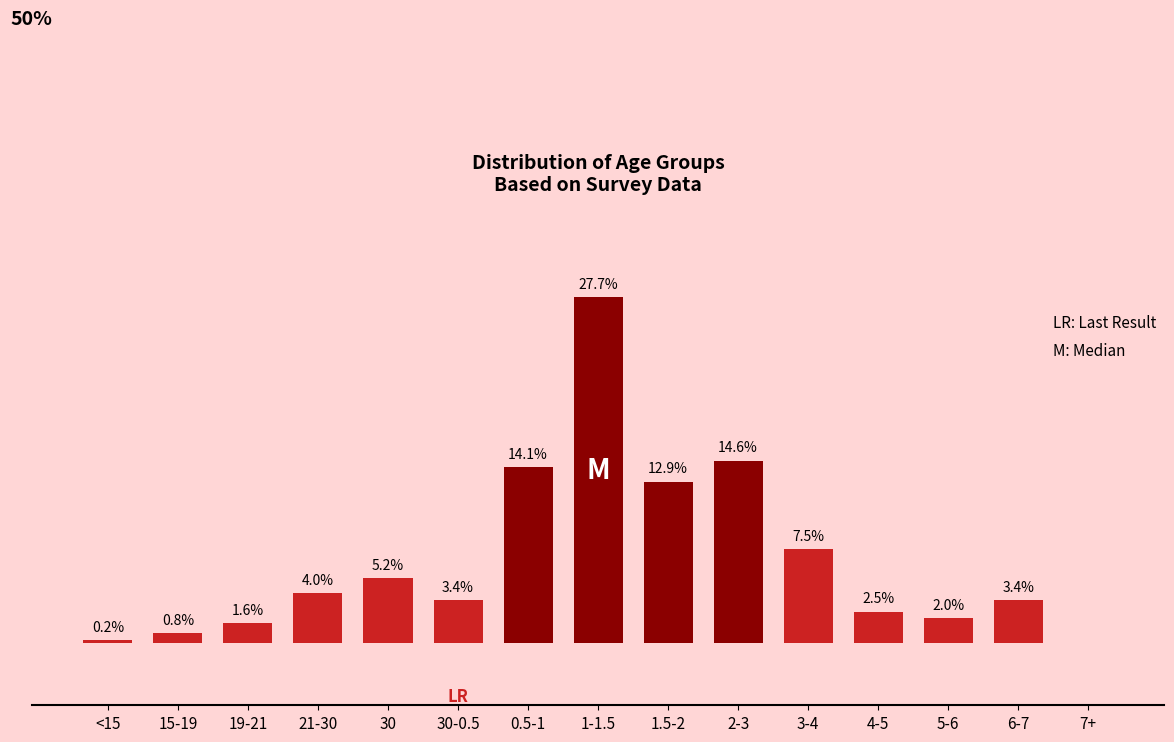

At which label is the value closest to 13?

1.5-2